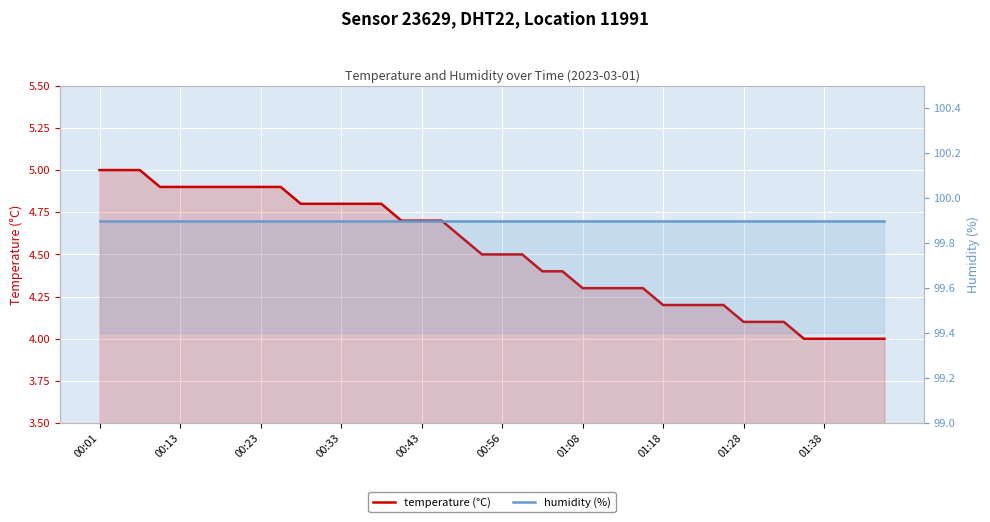

True or false: humidity (%) and temperature (°C) intersect in this chart.

False